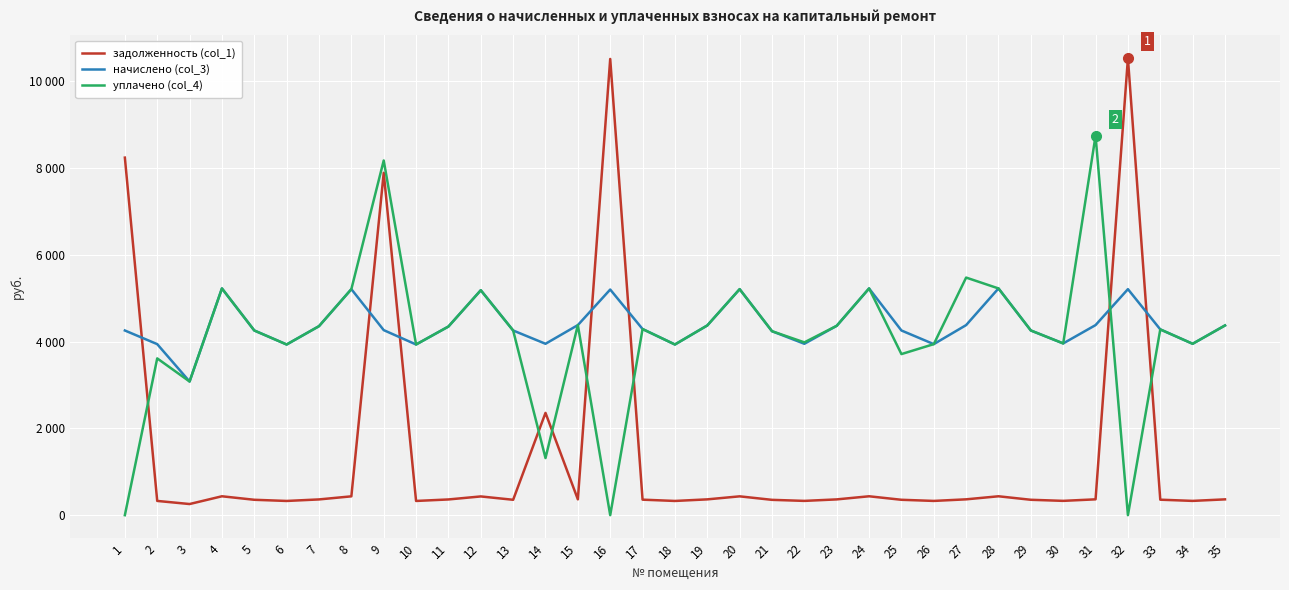

Reading right to left, extract all data points from this chart.

задолженность (col_1): 364.3	329.1	356.7	10529.5	365.0	329.8	354.7	435.4	365.0	328.4	354.7	435.4	363.6	329.1	353.3	434.0	364.3	327.8	357.4	10512.8	365.0	2357.1	354.7	431.9	362.2	327.8	7889.4	434.0	362.9	327.8	354.7	435.4	256.7	328.4	8239.2
начислено (col_3): 4371.8	3949.6	4280.8	5208.1	4380.1	3957.8	4255.9	5224.7	4380.1	3941.3	4255.9	5224.7	4363.6	3949.6	4239.4	5208.1	4371.8	3933.0	4289.0	5199.8	4380.1	3949.6	4255.9	5183.3	4347.0	3933.0	4264.2	5208.1	4355.3	3933.0	4255.9	5224.7	3080.2	3941.3	4255.9
уплачено (col_4): 4371.8	3949.6	4280.8	0.0	8744.4	3957.8	4255.9	5224.7	5475.1	3941.3	3711.9	5224.7	4363.6	3982.2	4239.4	5208.1	4371.8	3933.0	4289.0	0.0	4380.1	1316.5	4255.9	5183.3	4347.0	3933.0	8173.1	5208.1	4355.3	3933.0	4255.9	5224.7	3080.2	3612.8	0.0